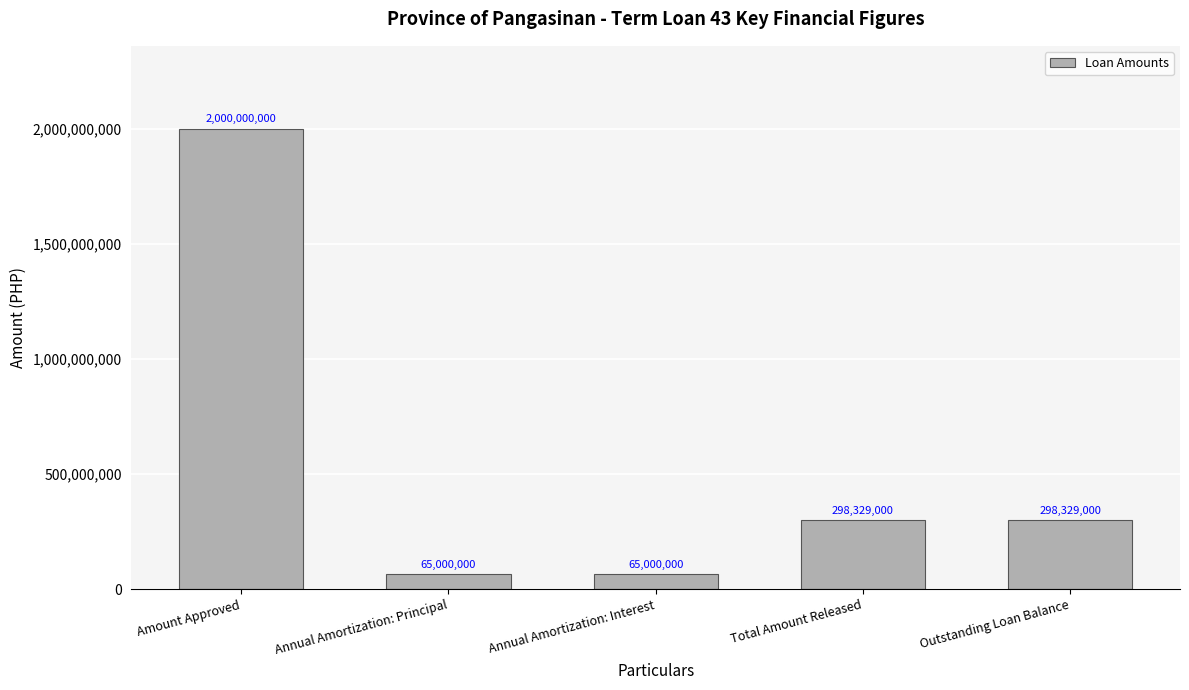

Does the chart contain any negative values?

No